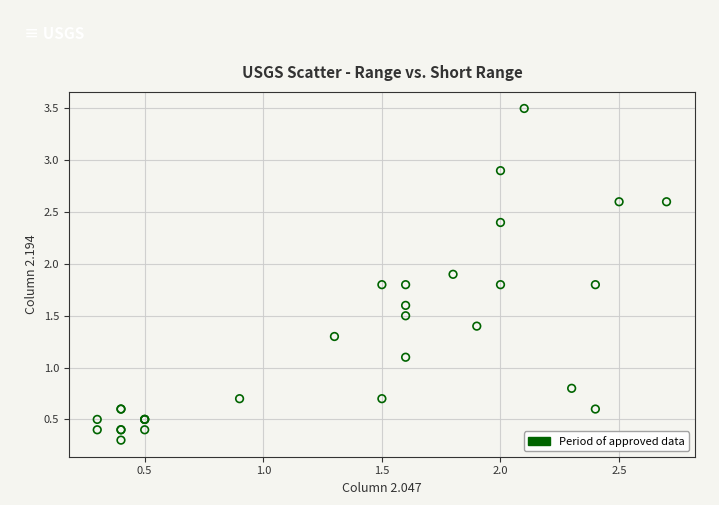

What Y value in the scatter plot is closest to 1?

1.1